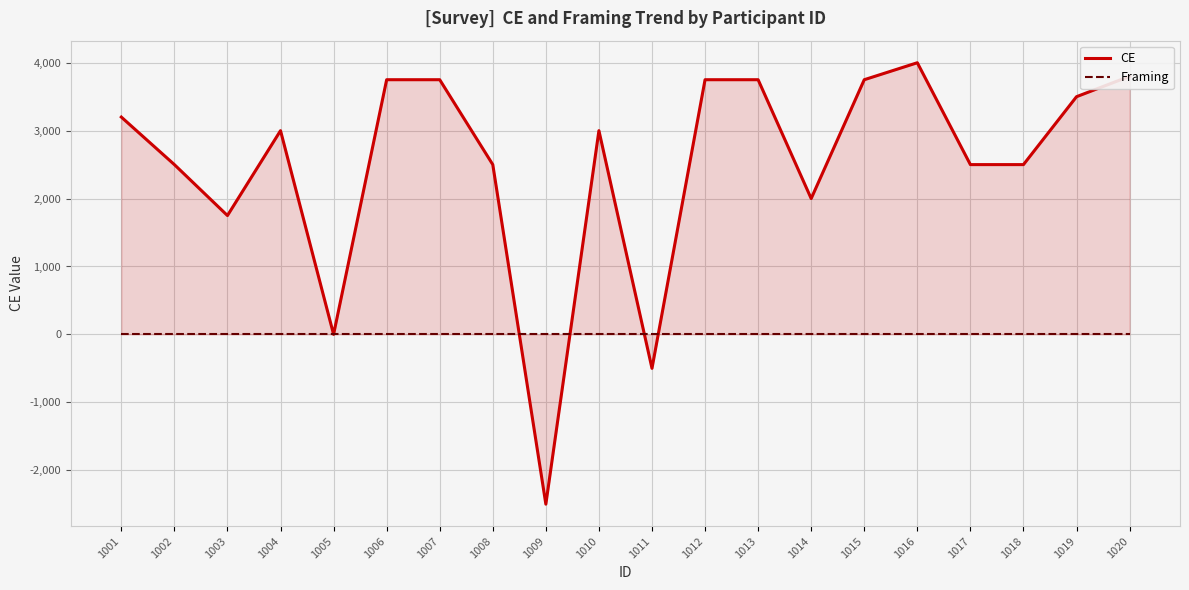

True or false: Framing has more than 2 points higher than both neighbors.

False